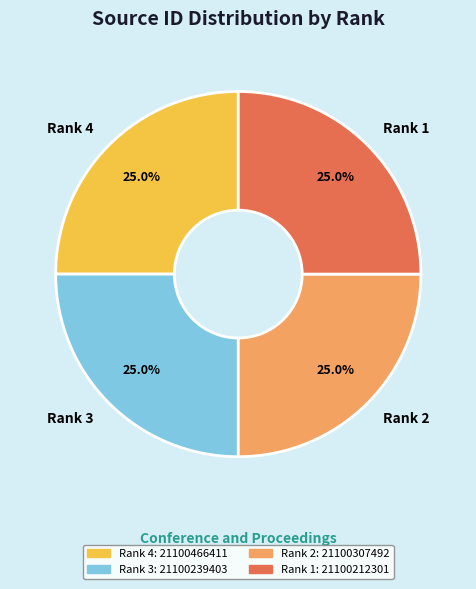

Approximately how many times larger is the value at Rank 2 compared to Rank 4?

1.0